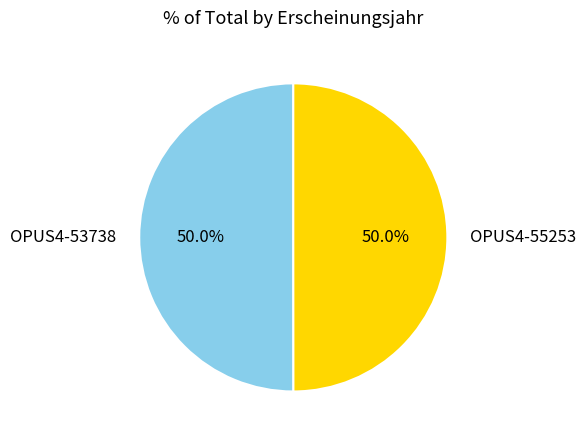

Count the number of slices in the pie.

2